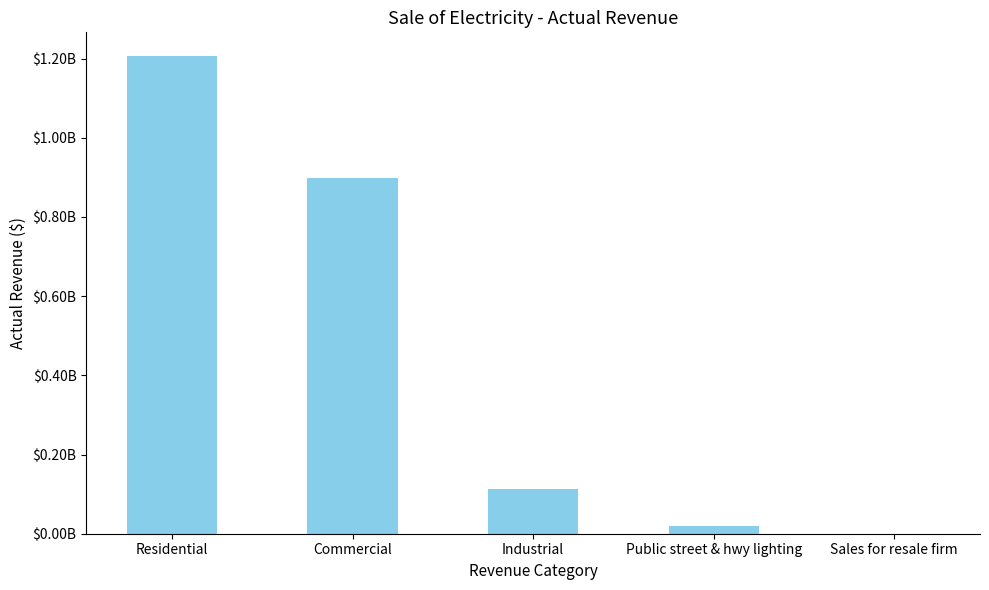

Reading left to right, transcribe all the data shown in this chart.

Residential=1205883382.5	Commercial=897422986.6	Industrial=113034571.4	Public street & hwy lighting=19354917.0	Sales for resale firm=342919.0